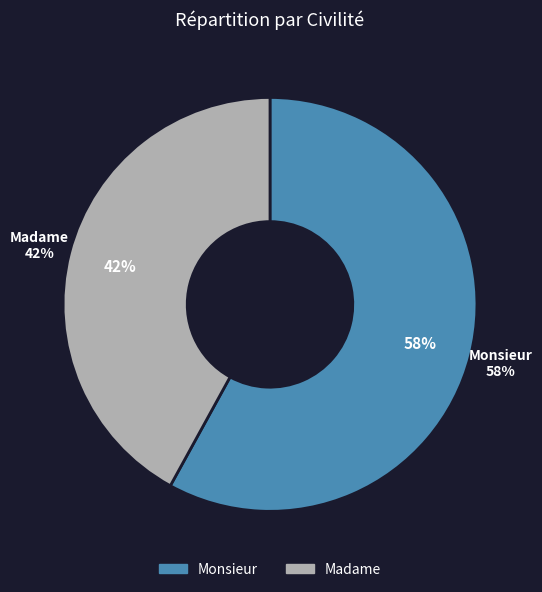

Which slice is the largest?

Monsieur